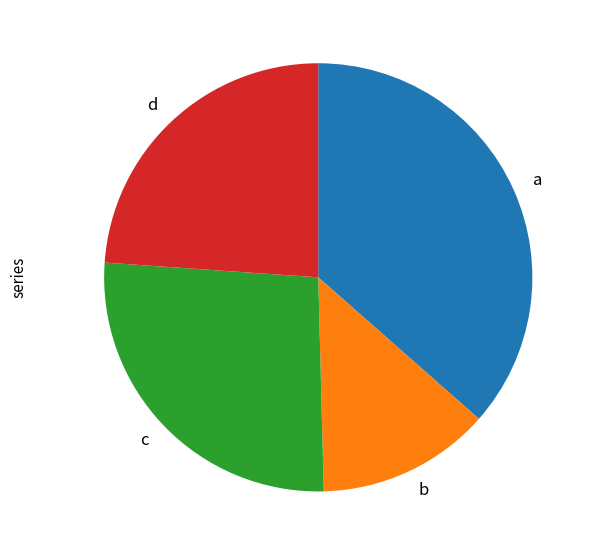

Approximately how many times larger is the value at a compared to d?

1.5